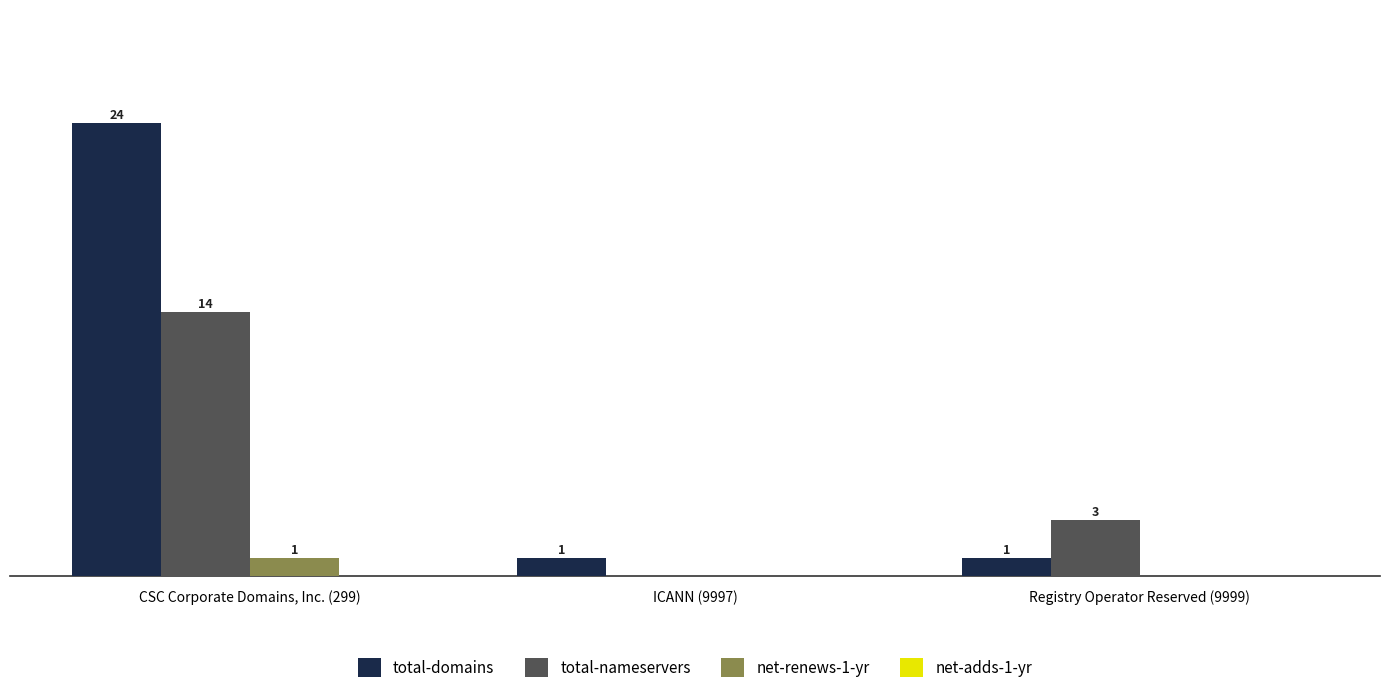

At which label does total-nameservers first exceed 3?

CSC Corporate Domains, Inc. (299)